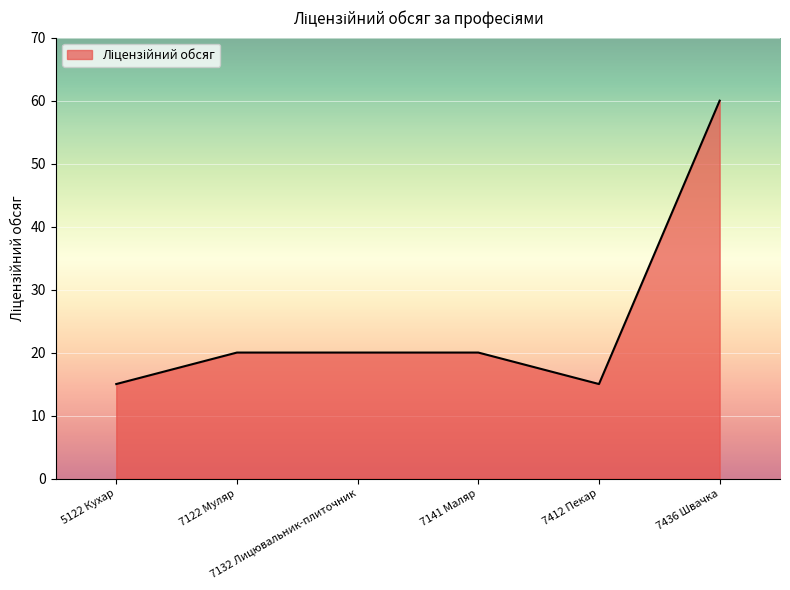

Count the values in the range 15 to 20.

5